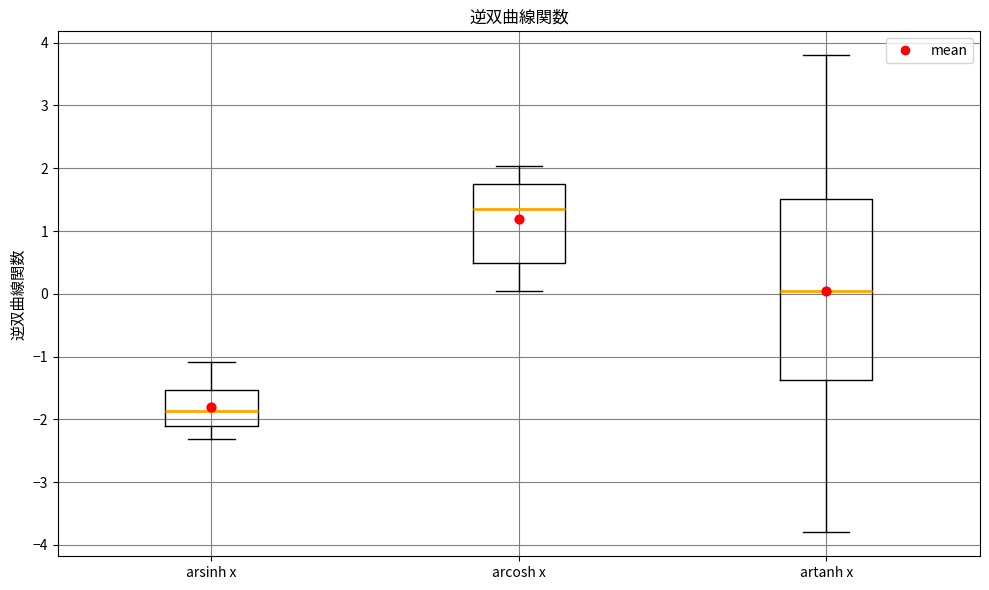

Comparing the boxes themselves (not the whiskers), which one is the tallest?

artanh x